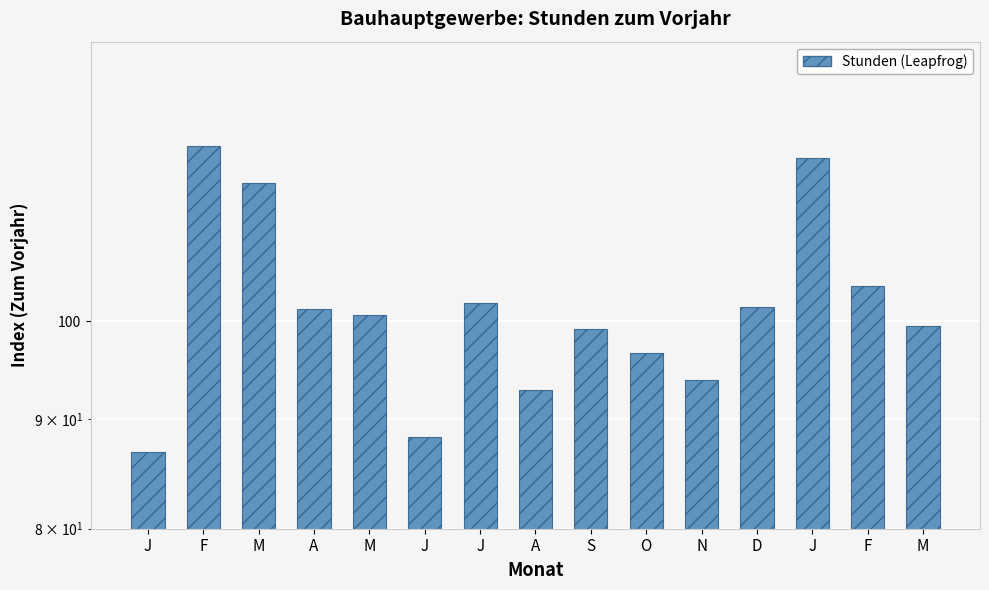

What is the difference between the values at O and S?

2.5